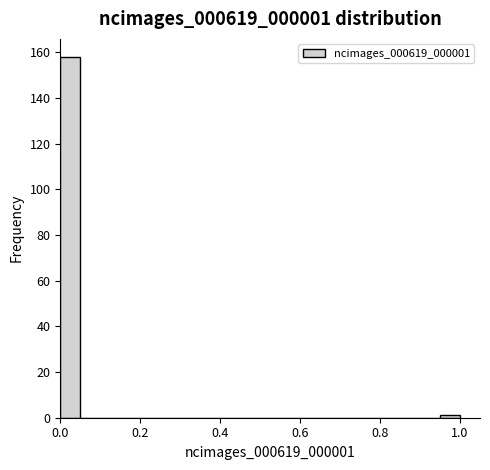

Around what value on the x-axis is the tallest bar? Give the approximate position of its centre, as read against the axis.

0.02